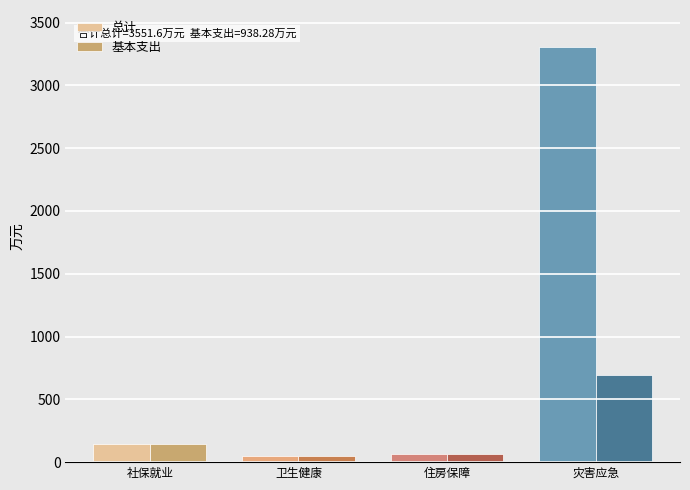

At which label does 基本支出 first exceed 140?

社保就业